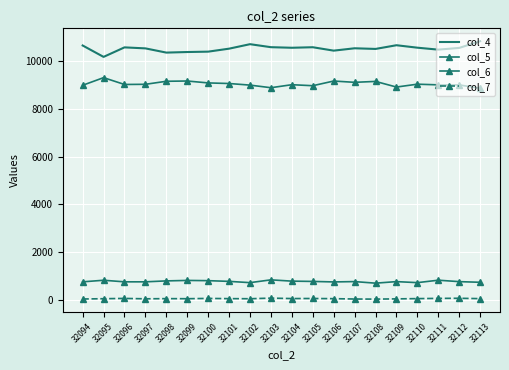

In col_5, how many points are higher than both neighbors (excluding endpoints)?

6